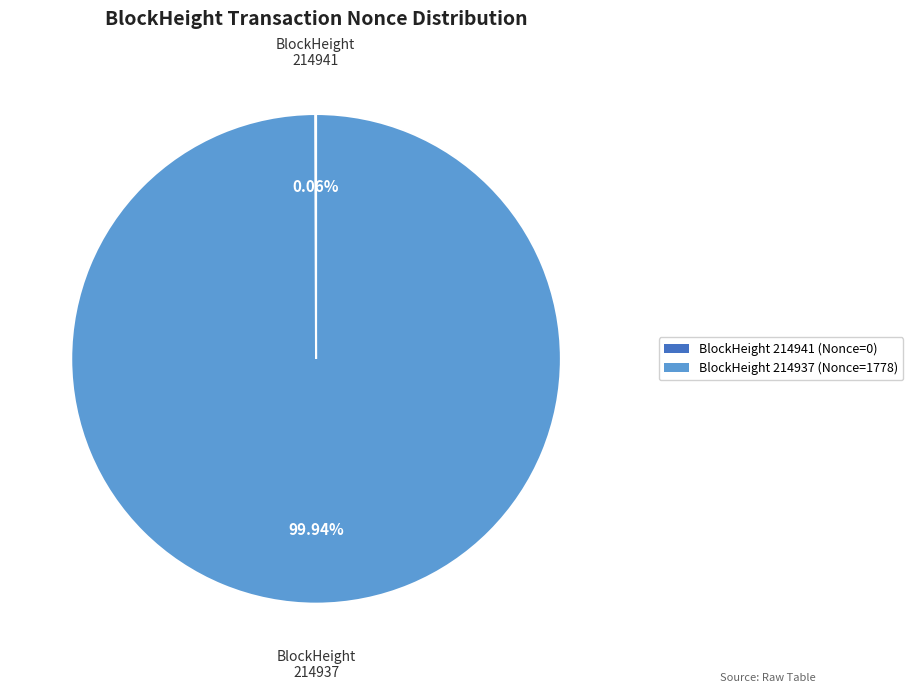

What is the majority slice?

BlockHeight 214937 (Nonce=1778)